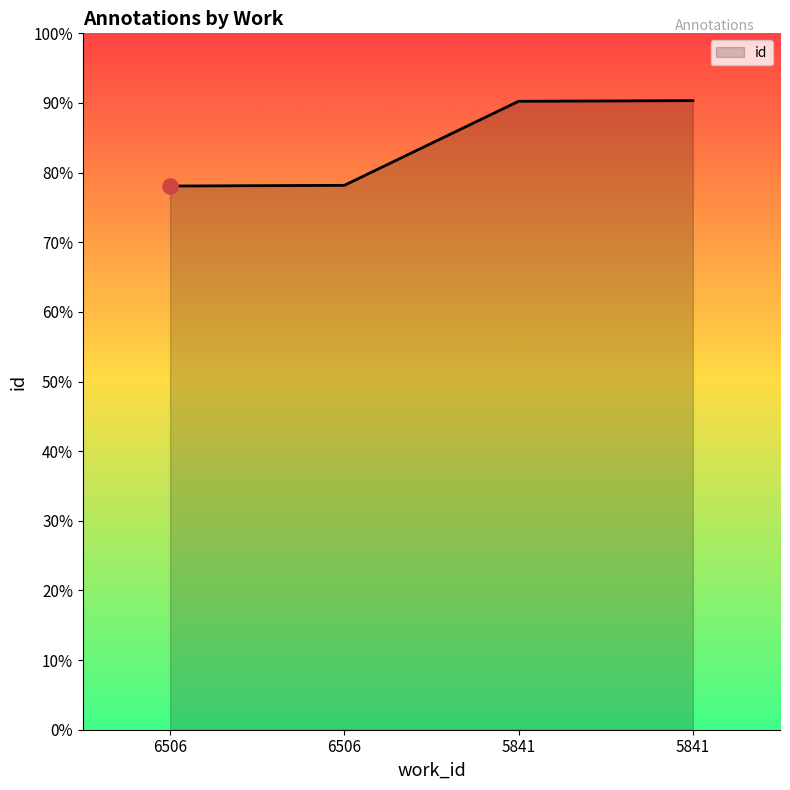

What is the ratio of the value at 5841 to the value at 6506?

1.2